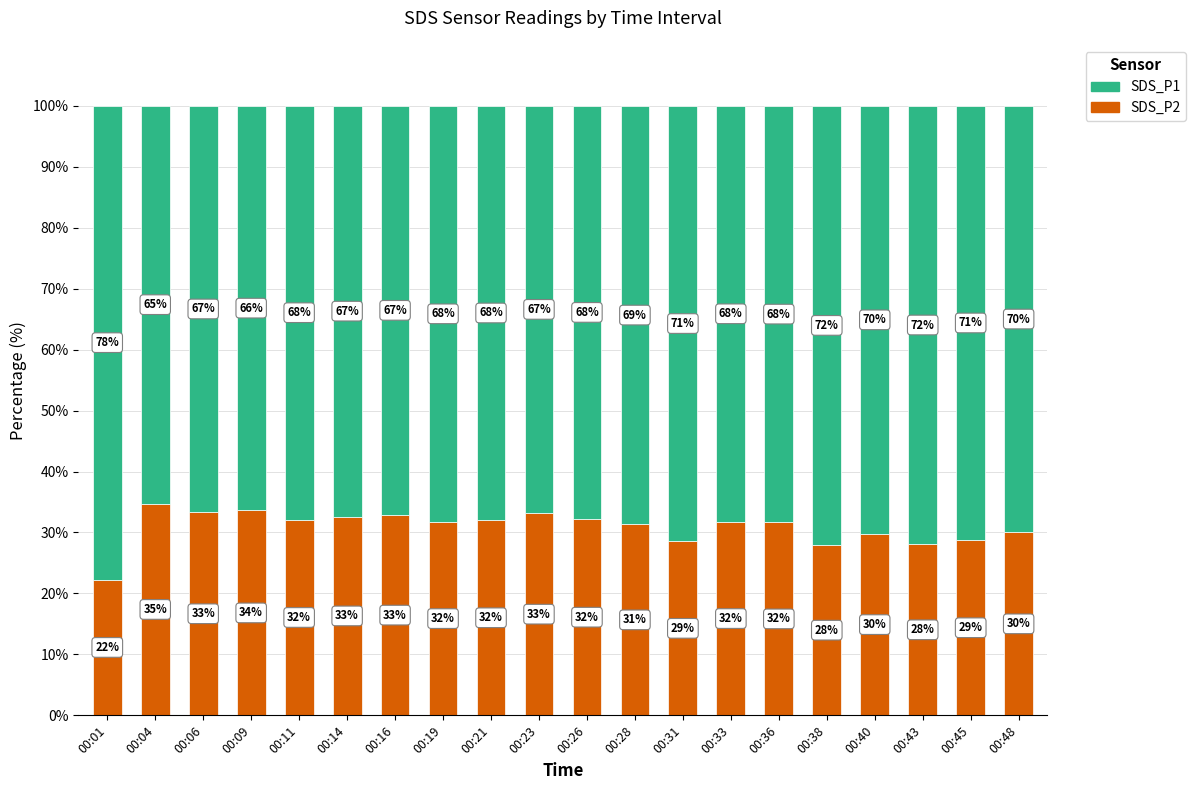

How many data points in SDS_P2 are above 31?

13